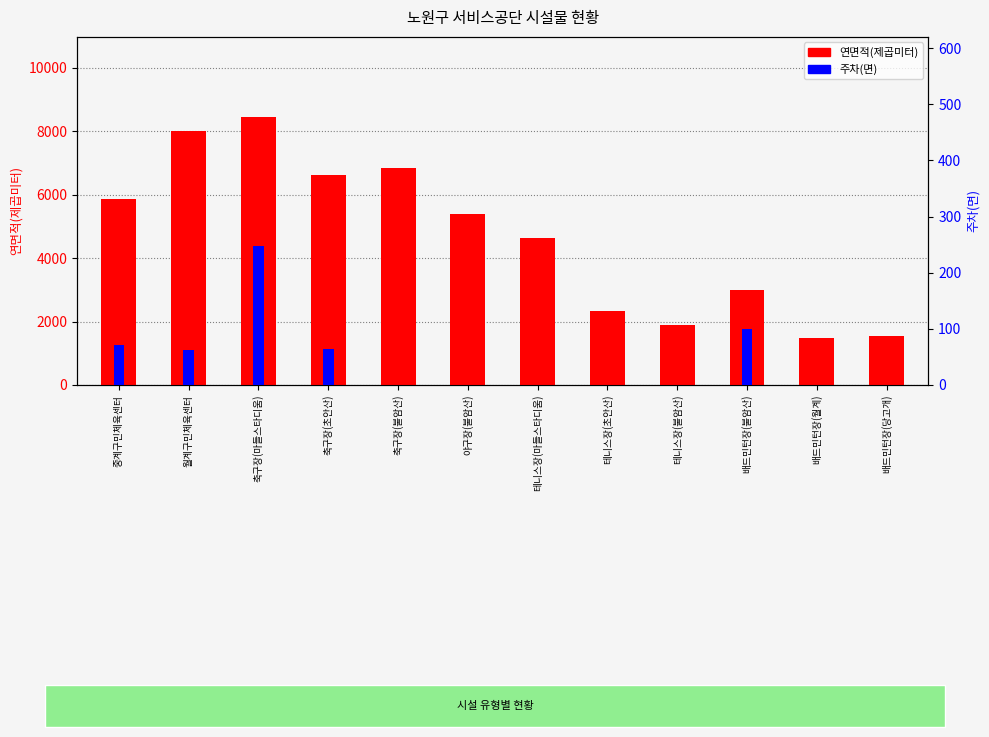

What is the difference between the second highest and minimum values in the 주차(면) series?

99